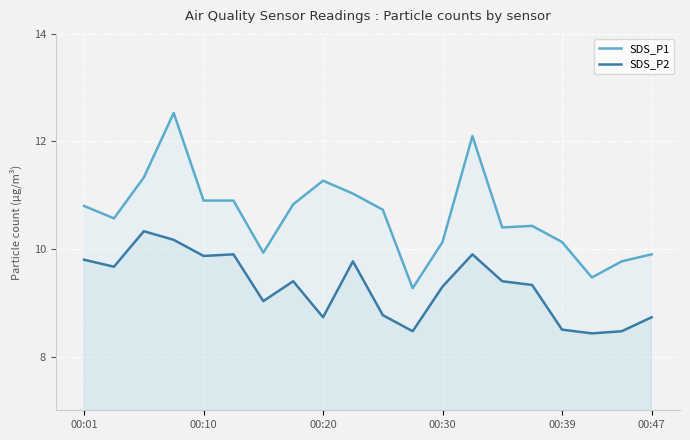

How many data points in SDS_P1 are less than 10?

5